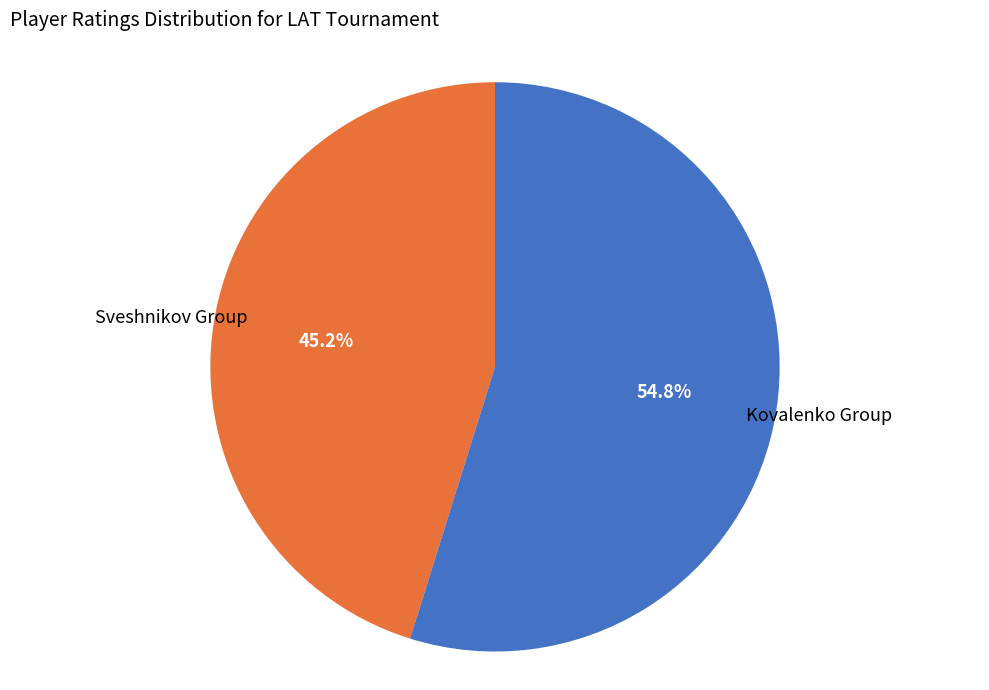

What is the ratio of the value at Kovalenko Group to the value at Sveshnikov Group?

1.2